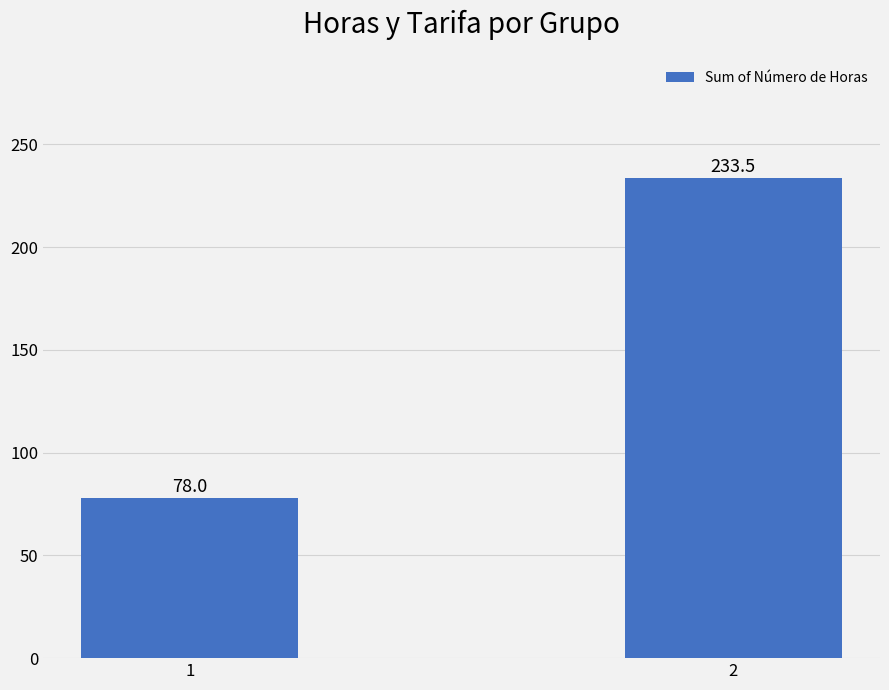

Approximately how many times larger is the value at 1 compared to 2?

0.3